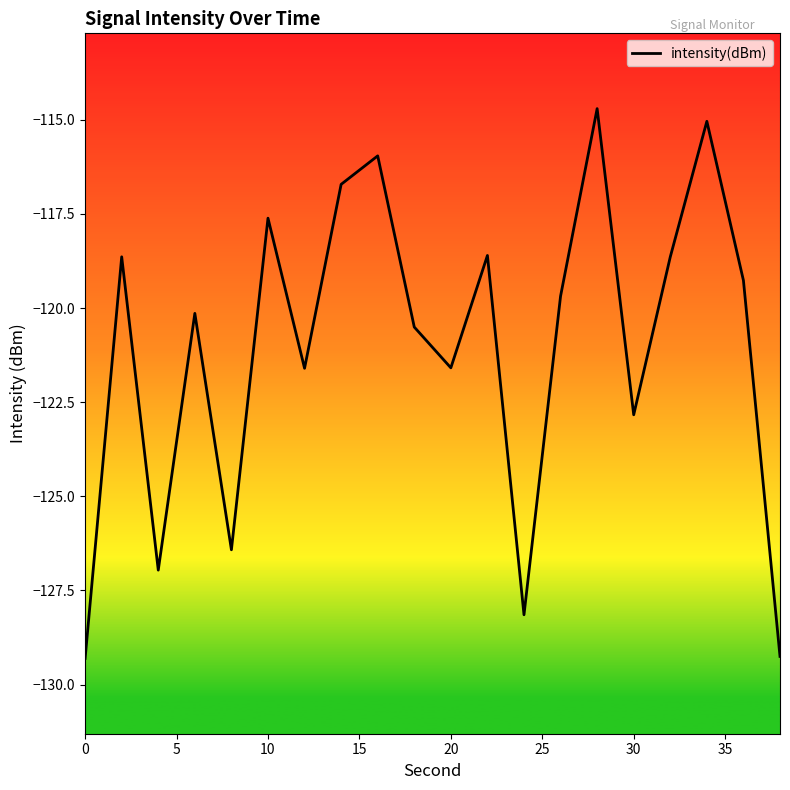

True or false: the data has more than 0 interior local peaks.

True